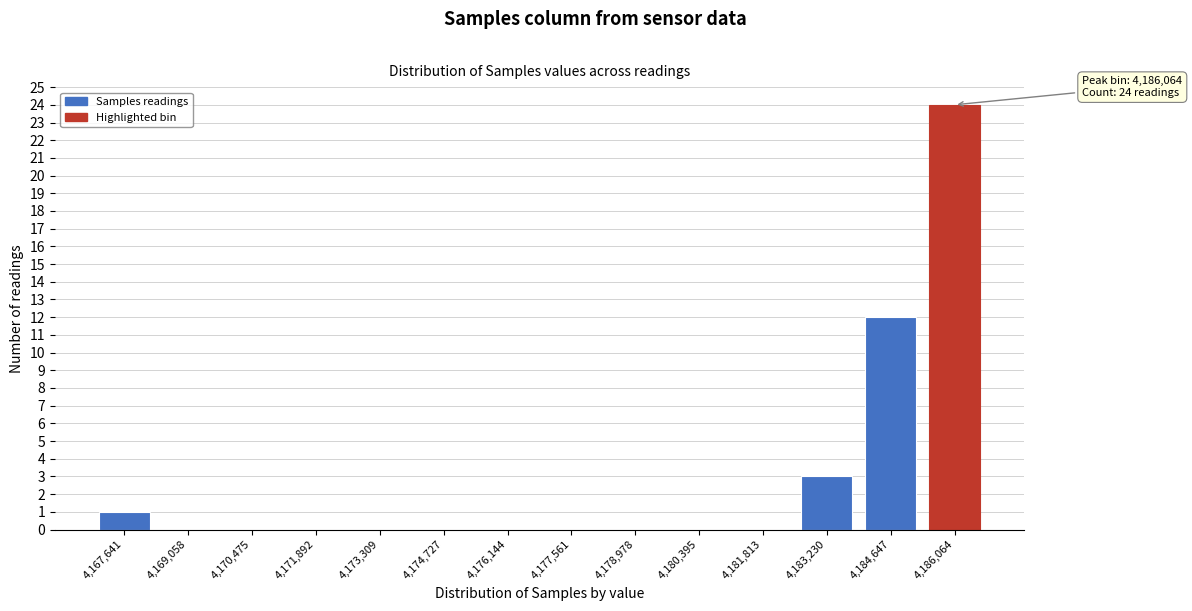

Reading right to left, list all the values displayed in this chart.

4,186,064=24	4,184,647=12	4,183,230=3	4,181,813=0	4,180,395=0	4,178,978=0	4,177,561=0	4,176,144=0	4,174,727=0	4,173,309=0	4,171,892=0	4,170,475=0	4,169,058=0	4,167,641=1